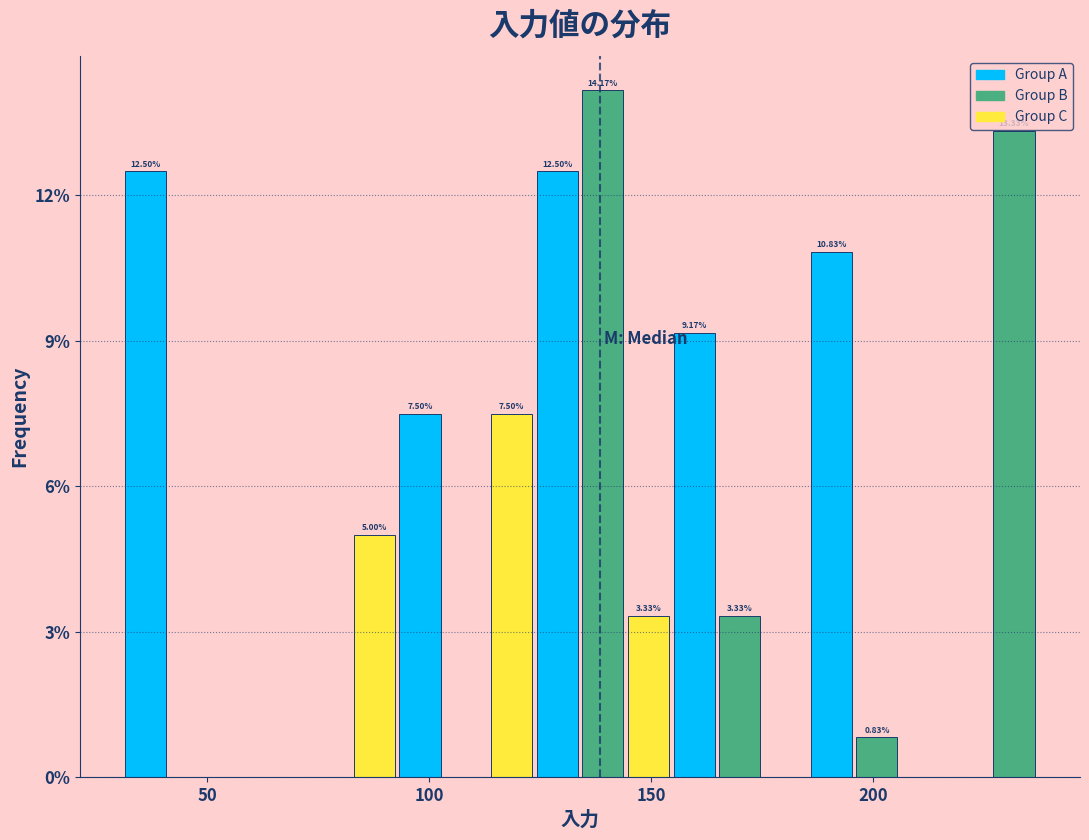

Around what value on the x-axis is the tallest bar? Give the approximate position of its centre, as read against the axis.

140